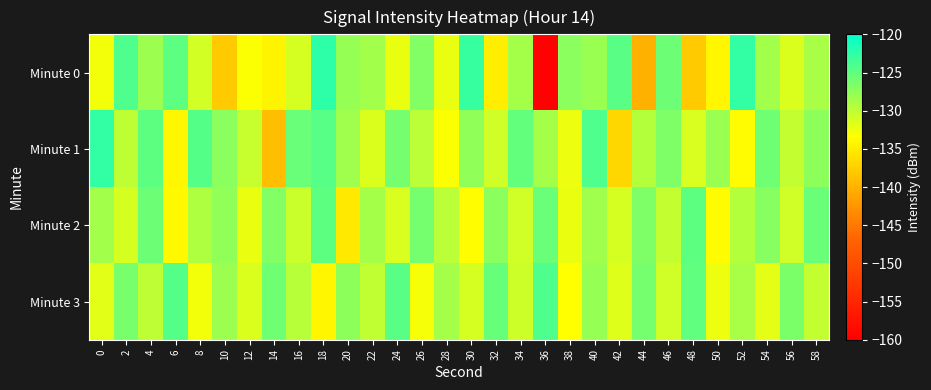

What is the greatest value displayed?

-122.5